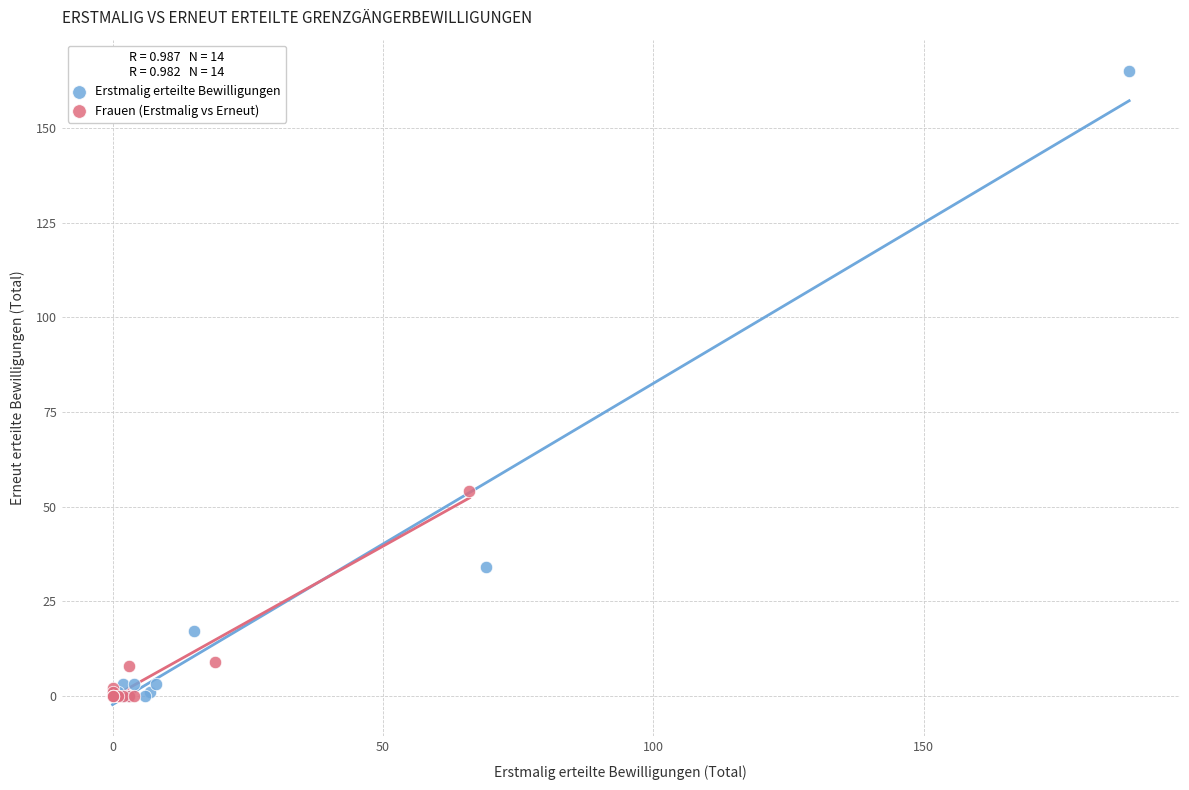

Which series reaches the maximum Y coordinate?

Erstmalig erteilte Bewilligungen